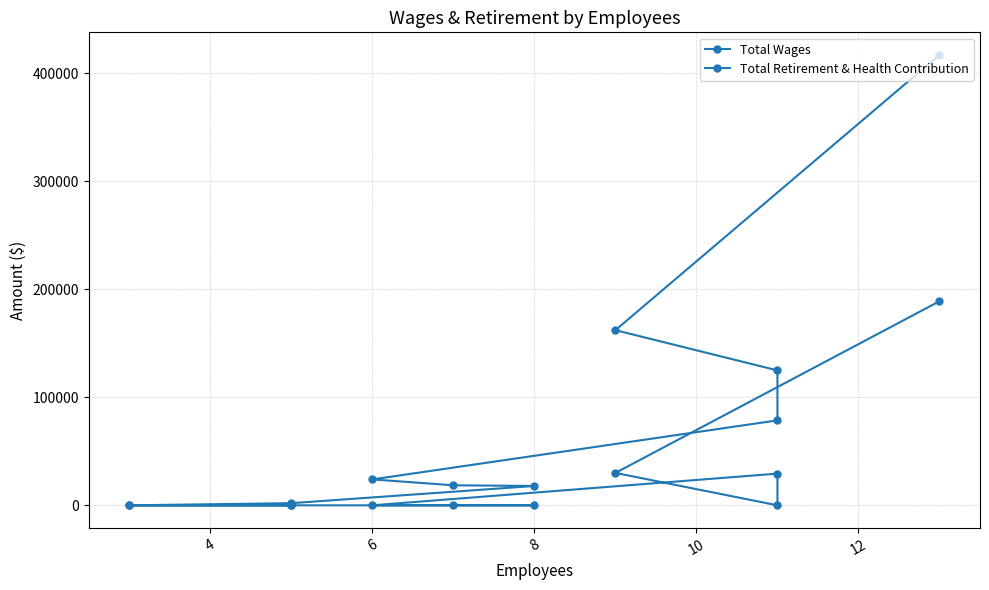

Between 12 and 8, which is larger?

12